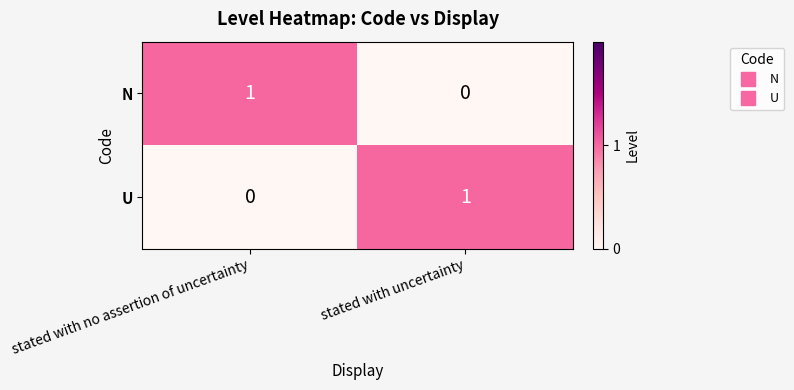

Is the value of U at stated with no assertion of uncertainty greater than the value of N at stated with no assertion of uncertainty?

No